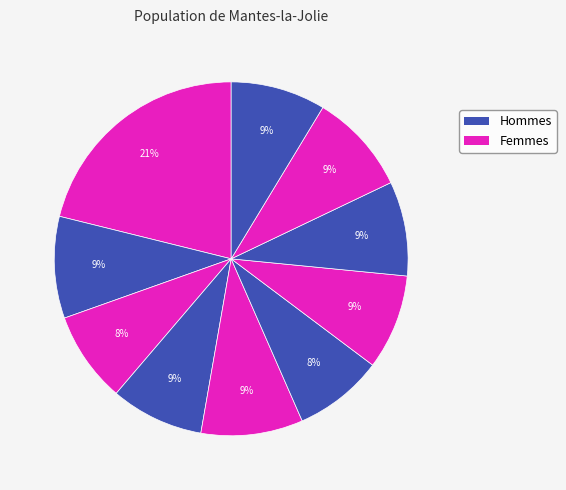

Count the number of slices in the pie.

10